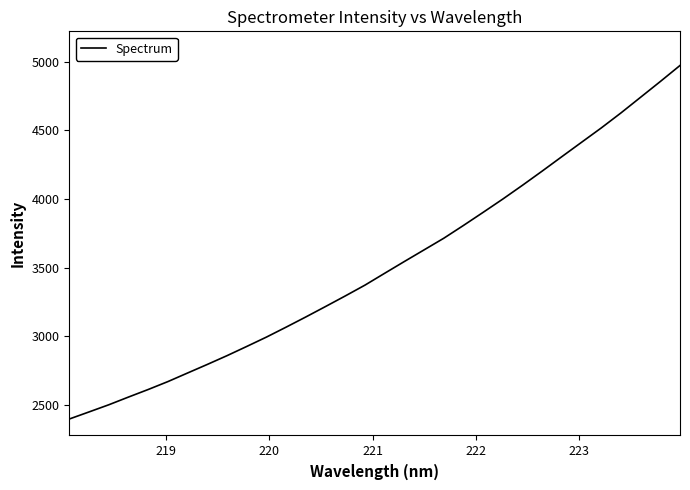

What is the greatest value displayed?

4973.0